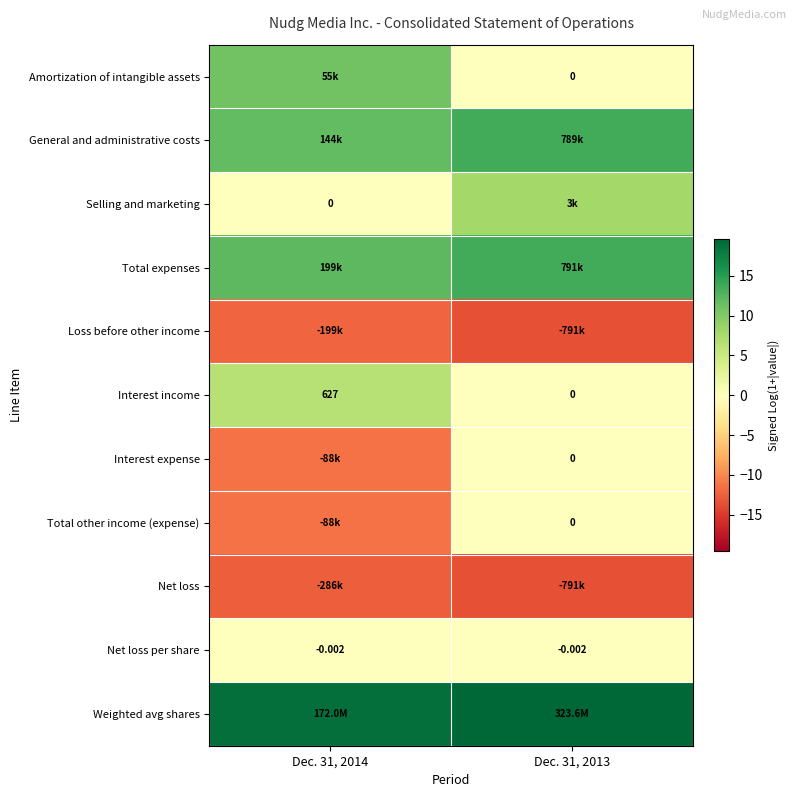

At how many categories does at least one series exceed -12?

2